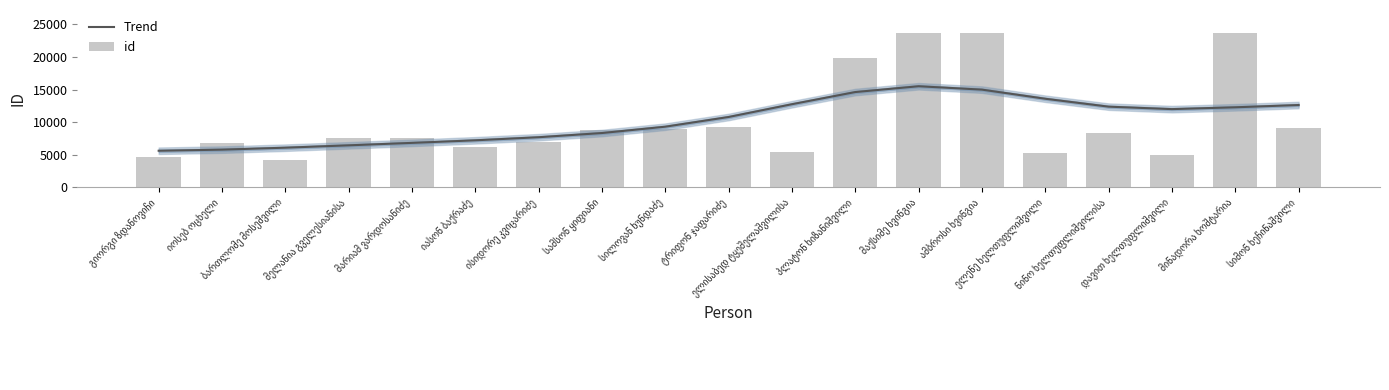

What is the label of the 7th bar from the right?

მაქსიმე ხვინგია